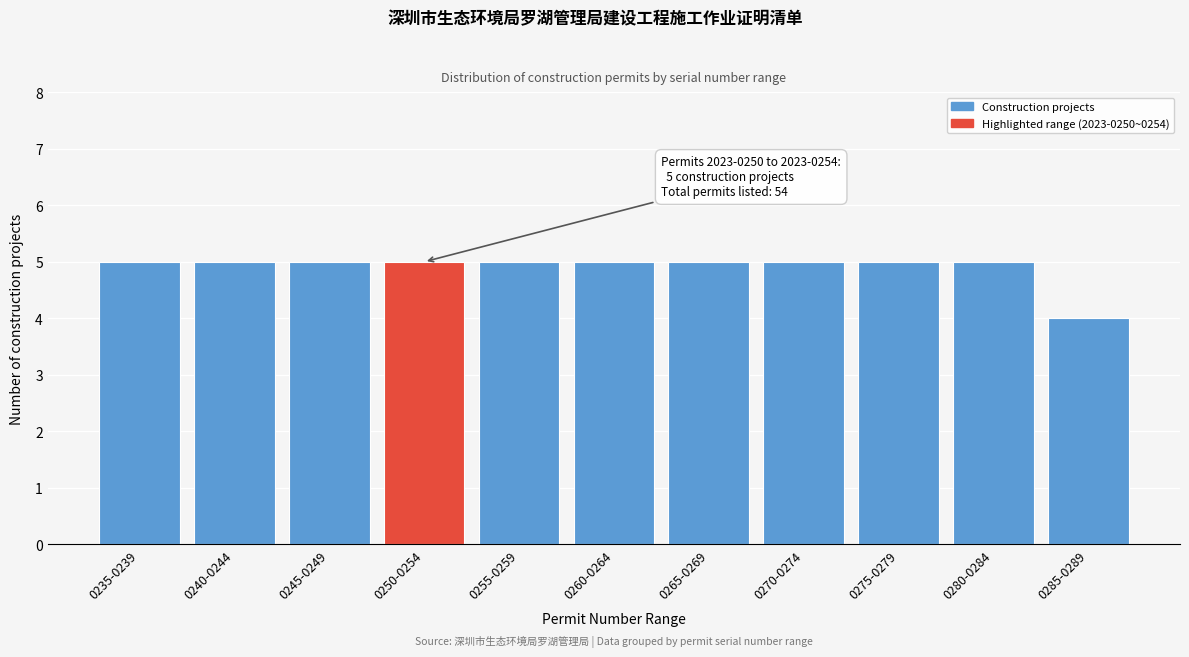

Reading right to left, list all the values displayed in this chart.

0285-0289=4	0280-0284=5	0275-0279=5	0270-0274=5	0265-0269=5	0260-0264=5	0255-0259=5	0250-0254=5	0245-0249=5	0240-0244=5	0235-0239=5